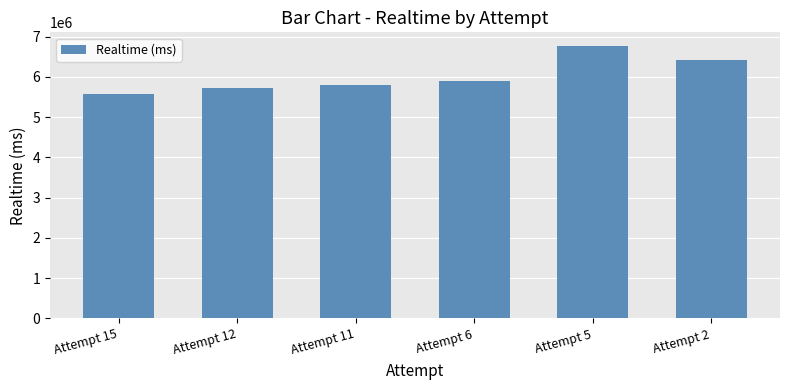

Does the chart contain stacked bars?

No